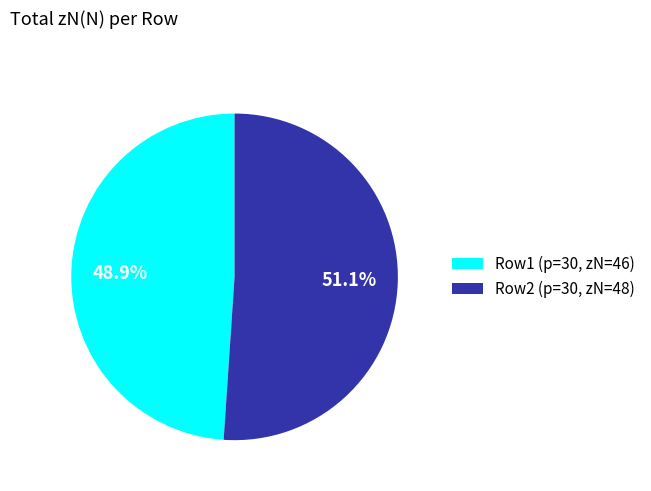

Is the sum of Row2 (p=30, zN=48) and Row1 (p=30, zN=46) greater than half?

Yes